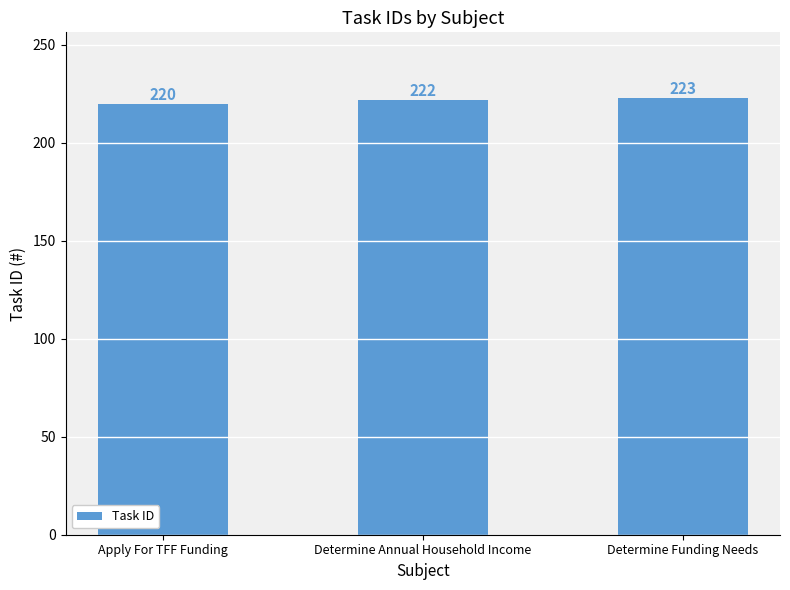

Reading right to left, what are all the values shown in this chart?

Determine Funding Needs=223	Determine Annual Household Income=222	Apply For TFF Funding=220